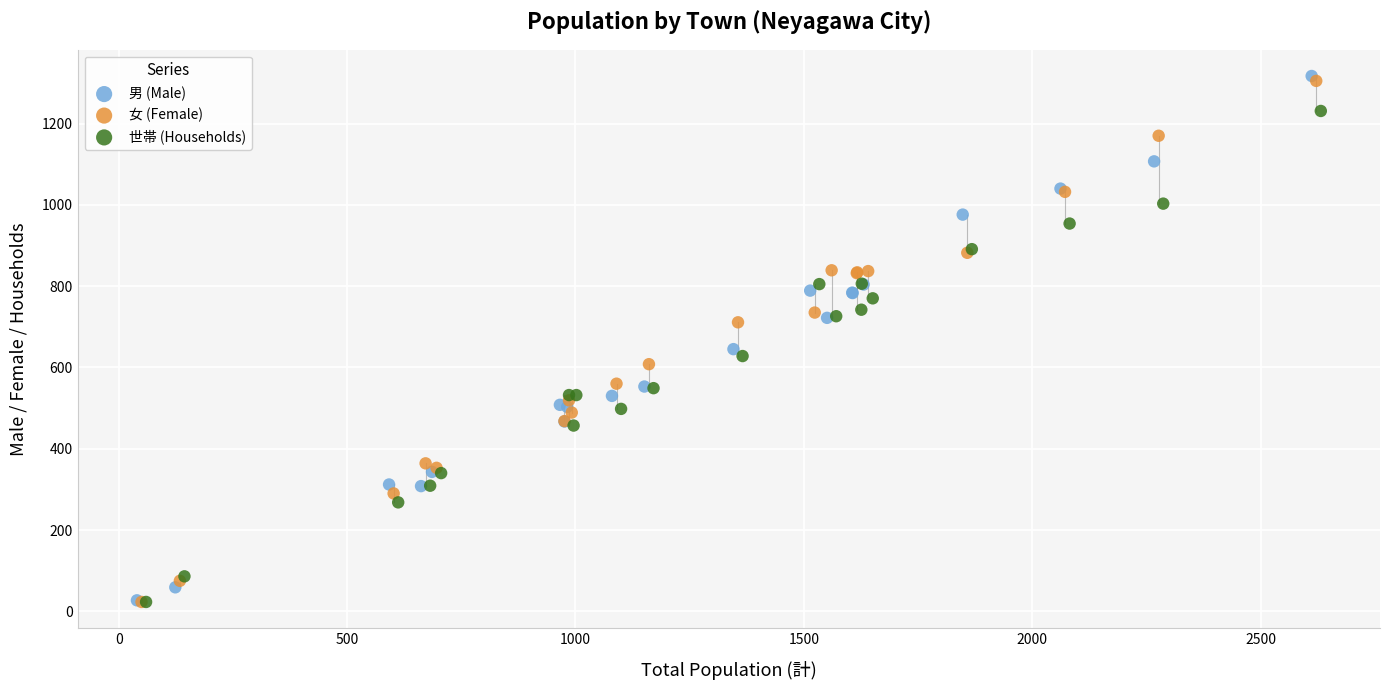

Which series has the largest Y range (max minus min)?

男 (Male)